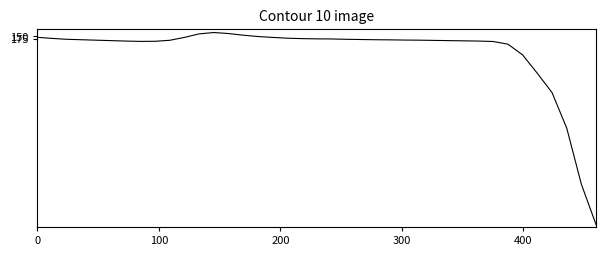

What is the difference between the maximum and minimum values?

1737